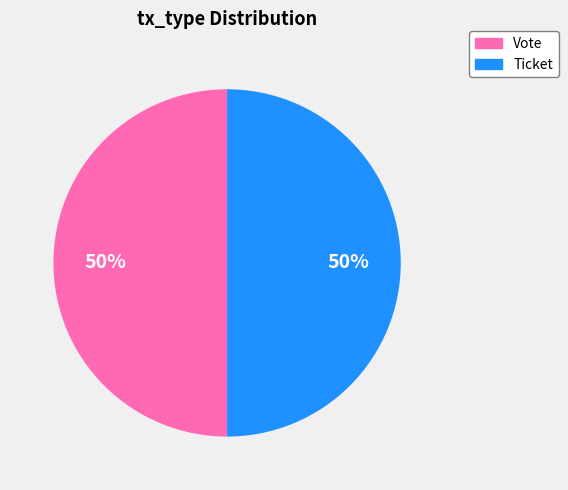

Do Ticket and Vote together represent more than half of the pie?

Yes